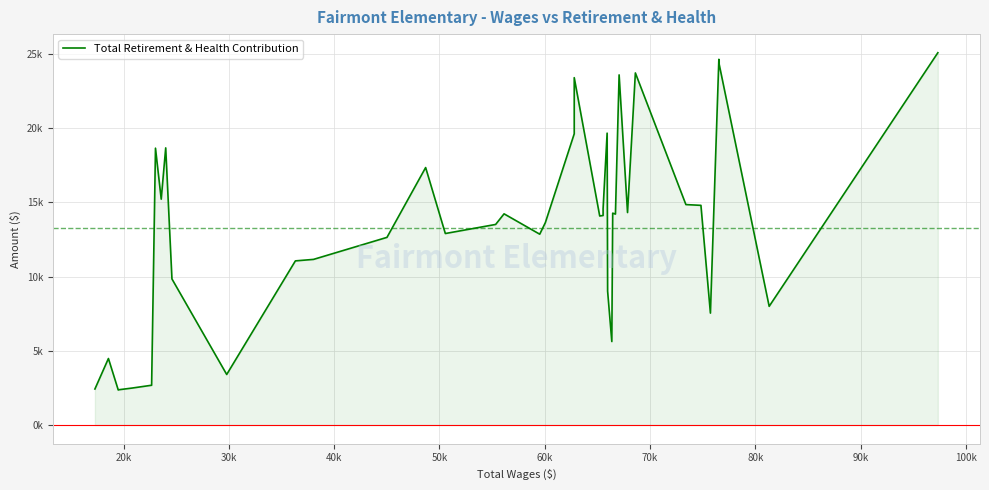

How many data points are less than 14122?

20